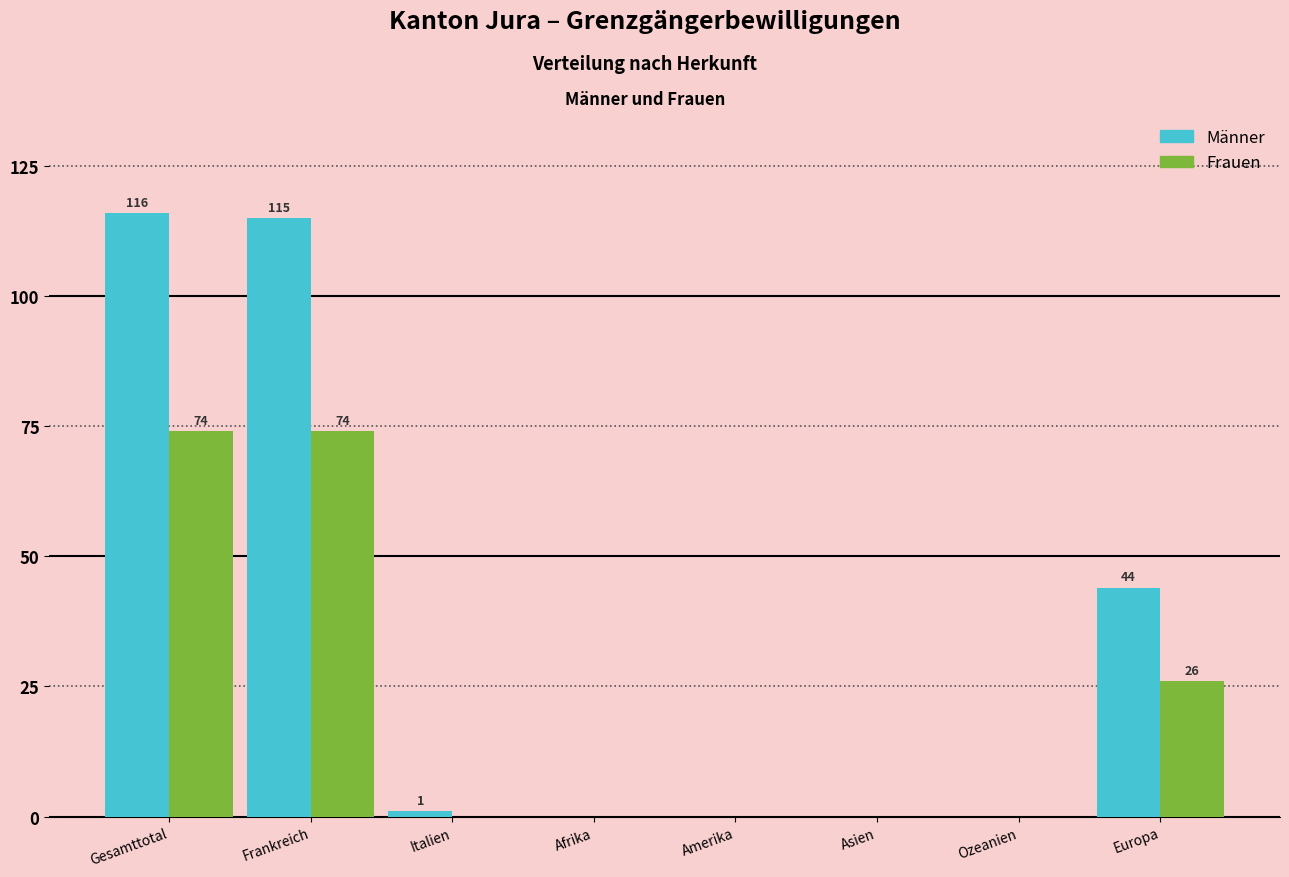

Reading left to right, transcribe all the data shown in this chart.

Männer: Gesamttotal=116	Frankreich=115	Italien=1	Afrika=0	Amerika=0	Asien=0	Ozeanien=0	Europa=44
Frauen: Gesamttotal=74	Frankreich=74	Italien=0	Afrika=0	Amerika=0	Asien=0	Ozeanien=0	Europa=26